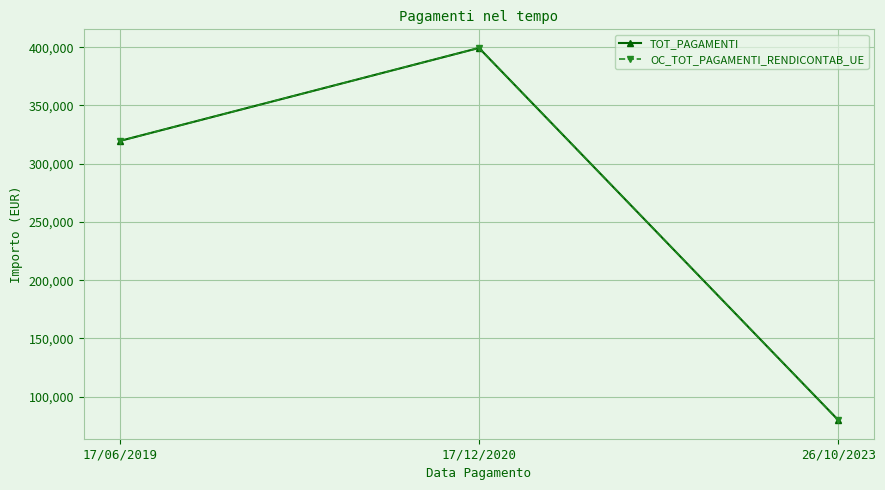

Reading right to left, what are all the values shown in this chart?

TOT_PAGAMENTI: 79866.3	399331.4	319465.1
OC_TOT_PAGAMENTI_RENDICONTAB_UE: 79866.3	399331.4	319465.1